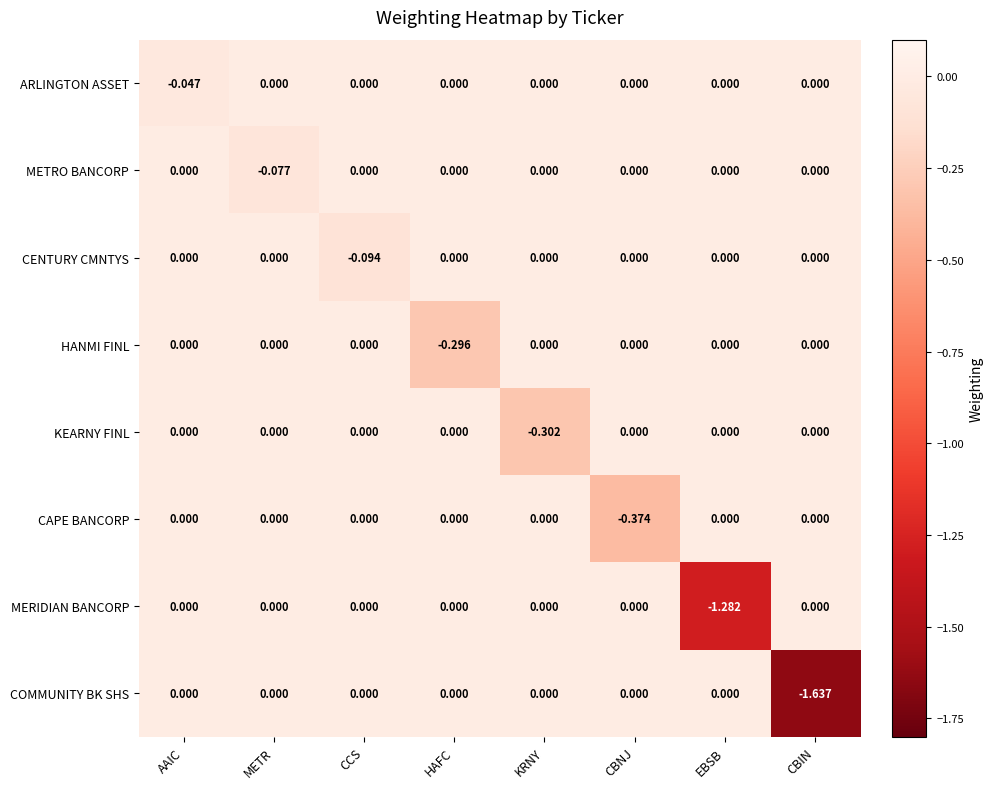

Which series changed the most between METR and EBSB?

MERIDIAN BANCORP